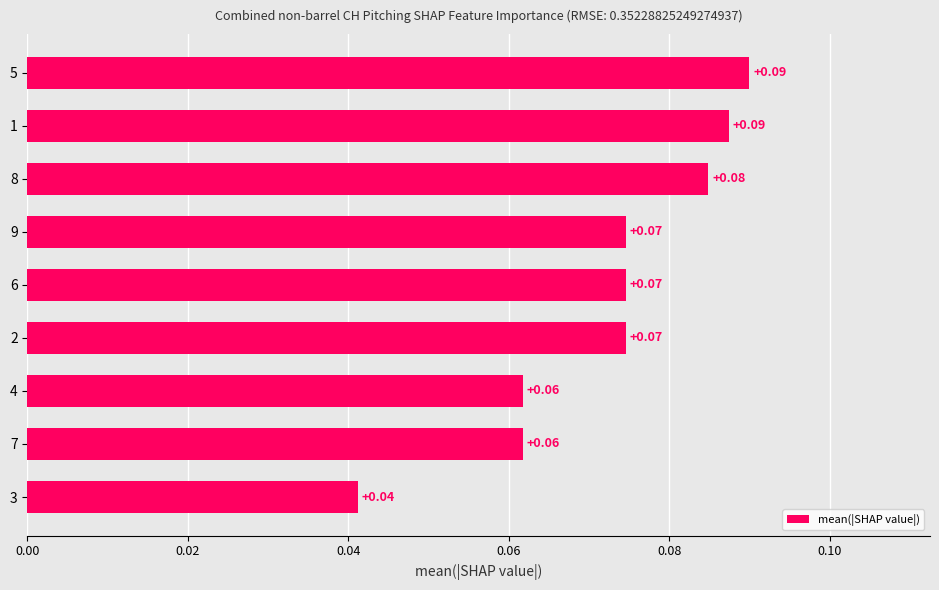

What is the average value?

0.1